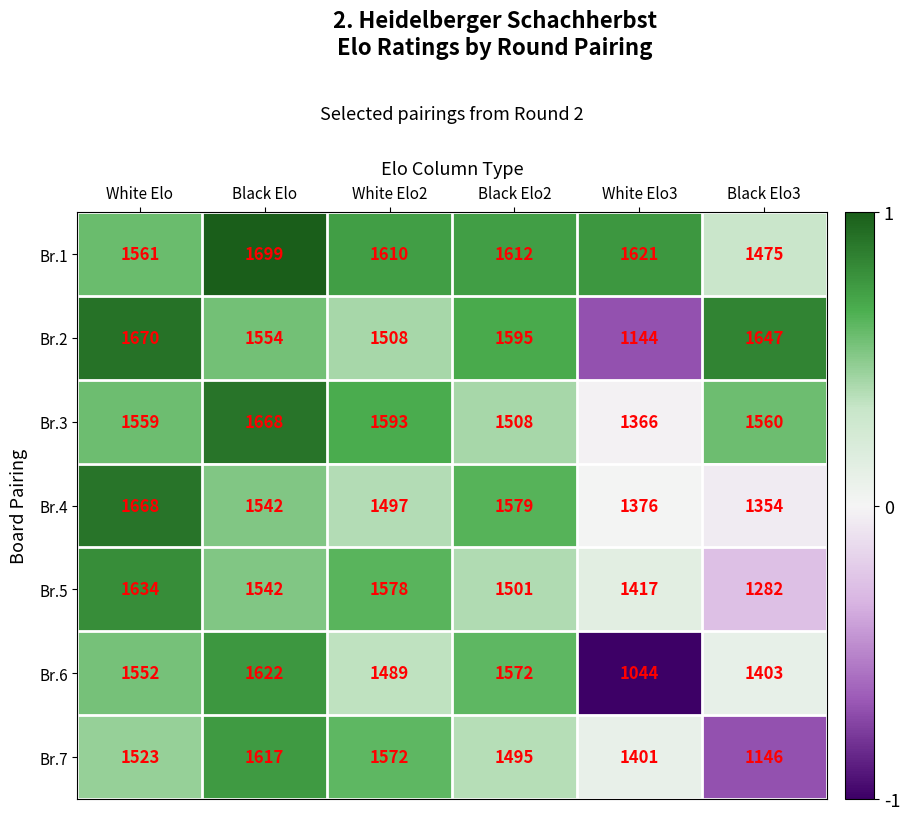

At how many categories does at least one series exceed 1335?

6